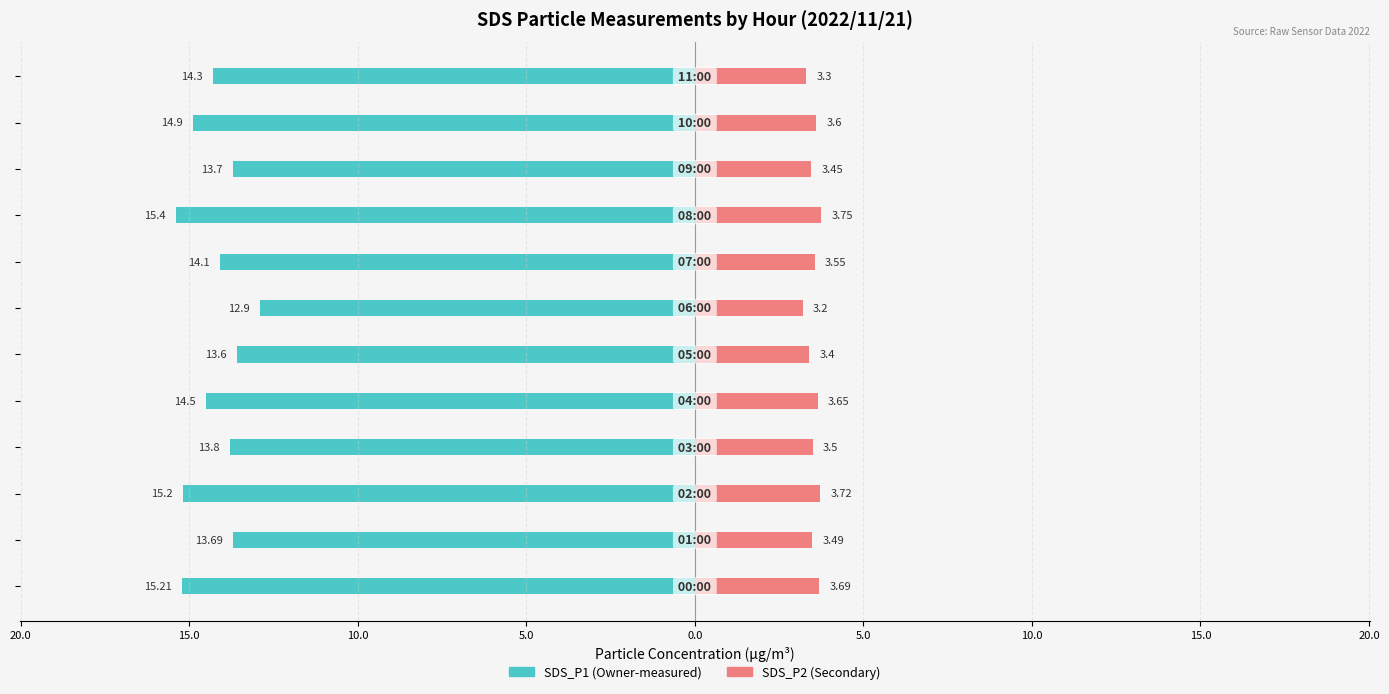

At 20.0, list the series in order from smallest to largest.

SDS_P1, SDS_P2